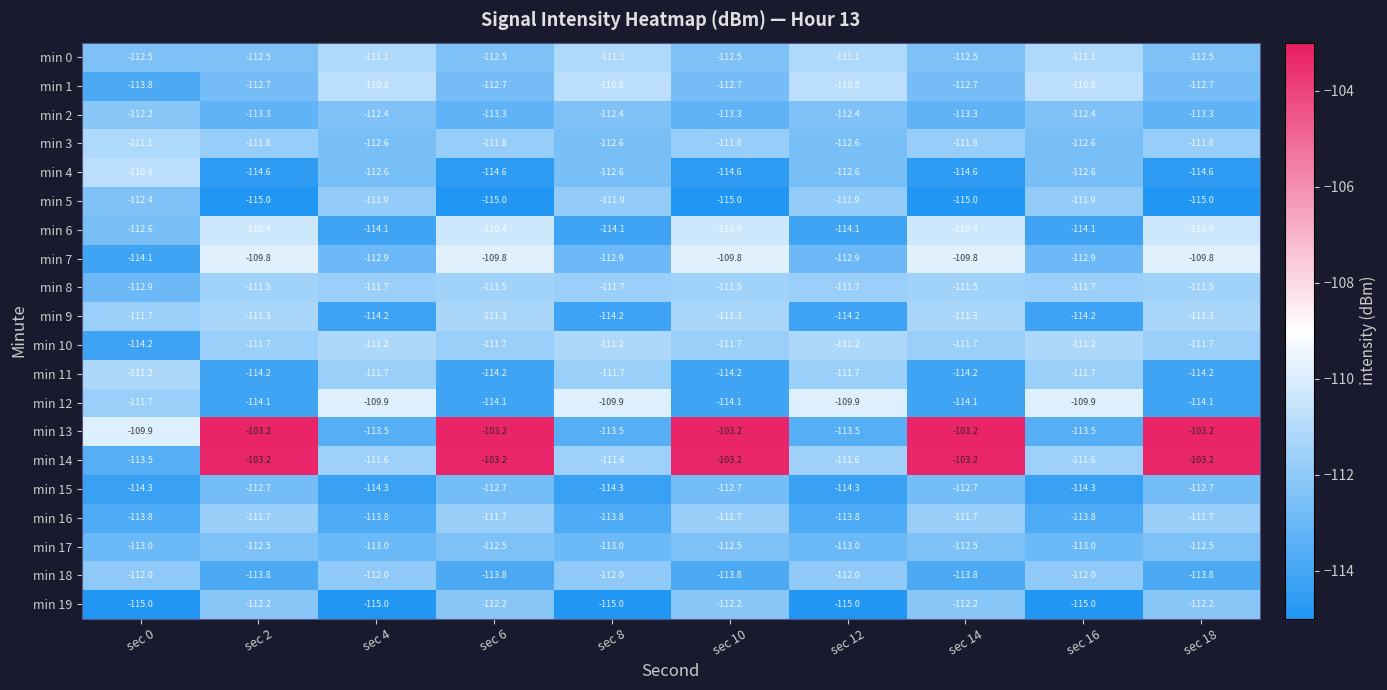

What is the minimum value for min 2?

-113.3